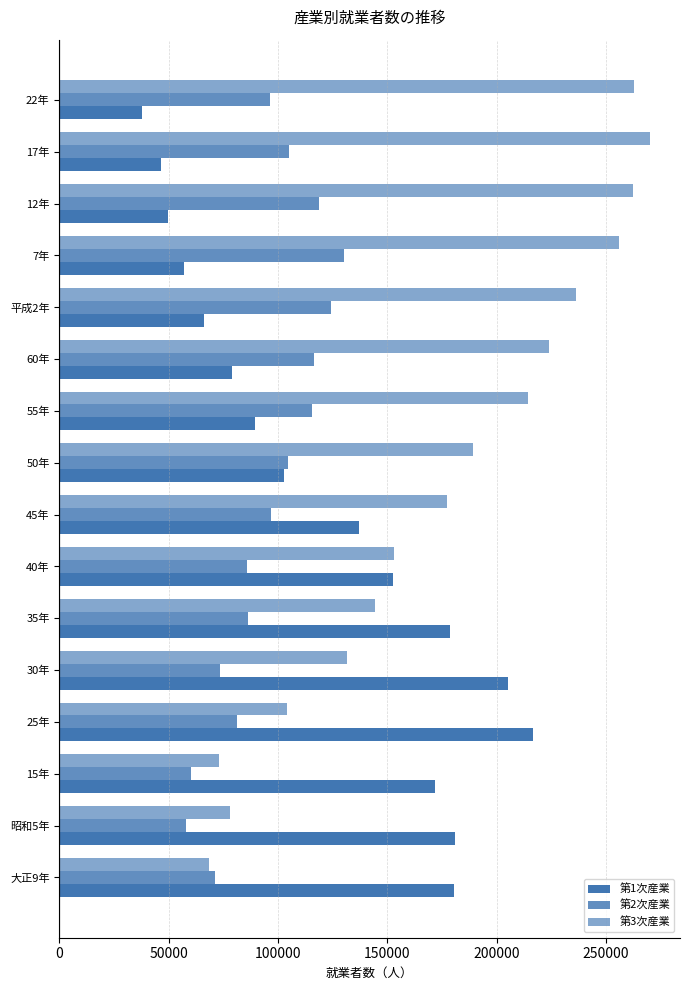

What is the difference between the maximum and minimum values in the 第1次産業 series?

178764